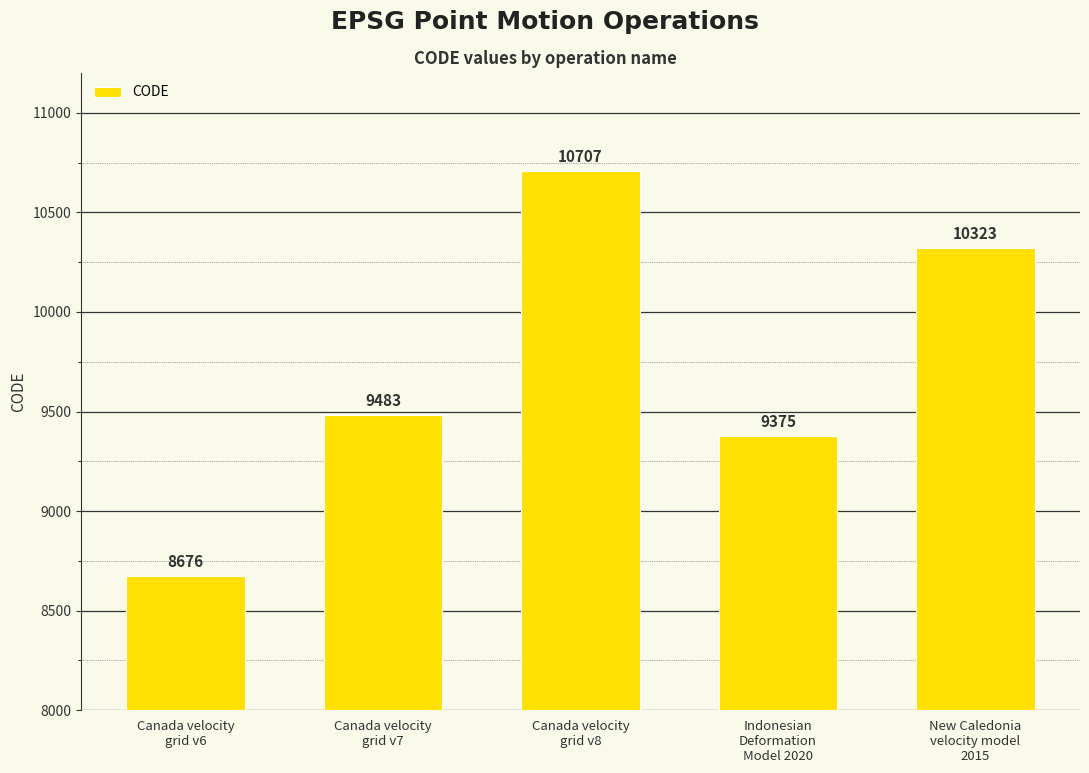

Where is the data nearest to the value 9691?

Canada velocity
grid v7